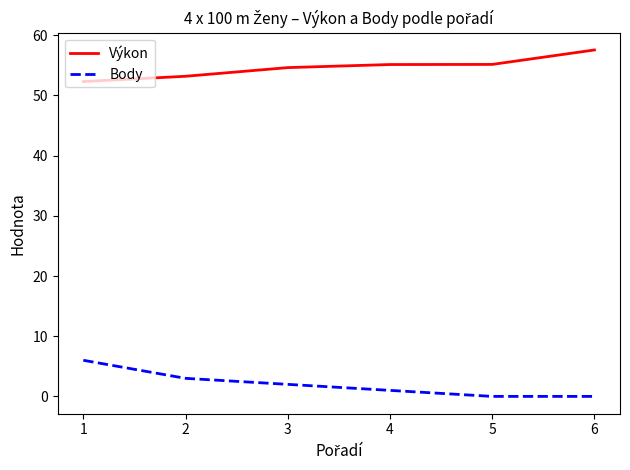

What are all the series names shown in the legend?

Výkon, Body